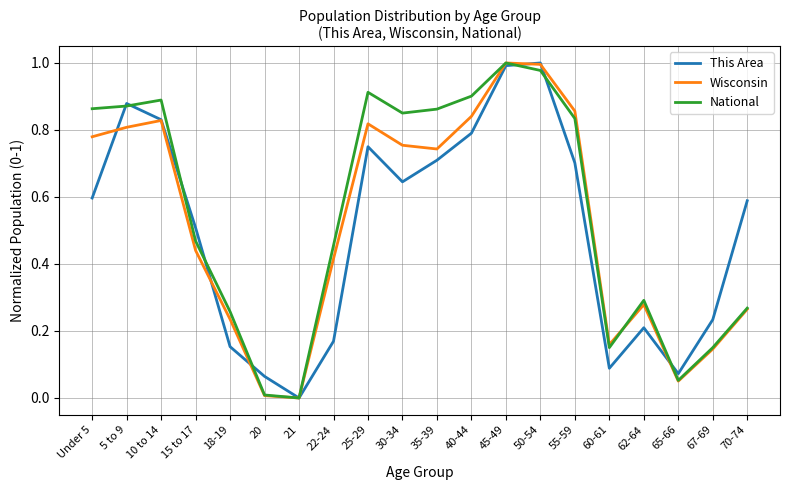

The value of National at 50-54 is 1.5. True or false?

False